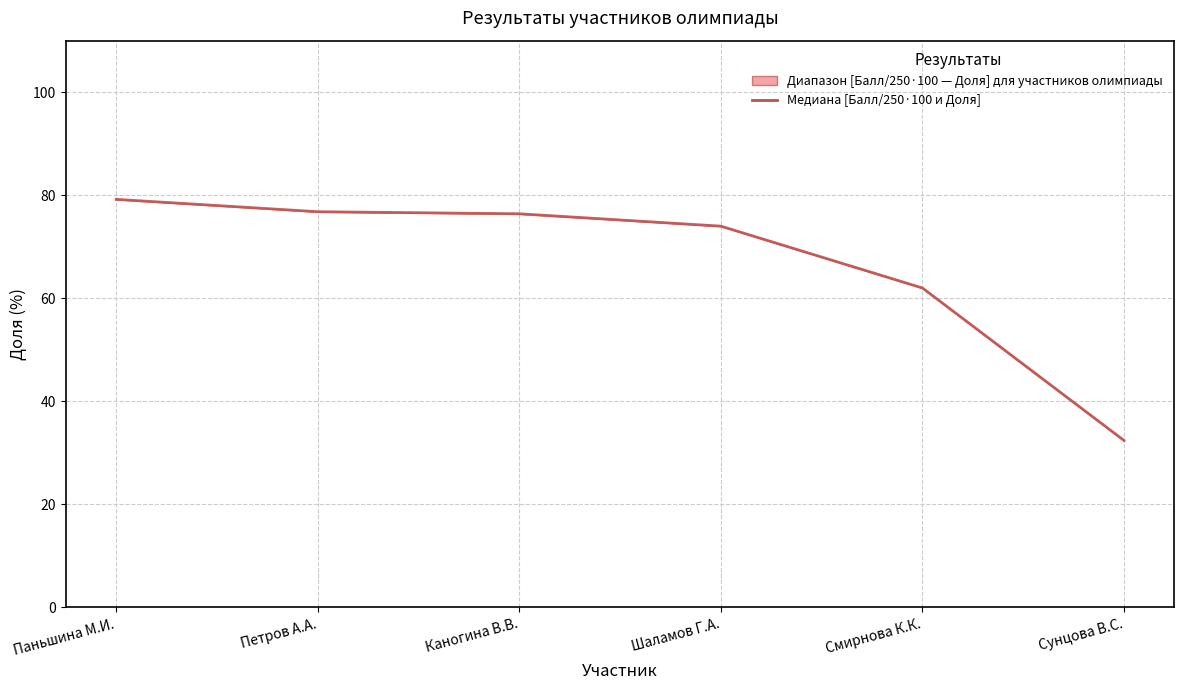

What is the label of the 6th point from the right?

Паньшина М.И.